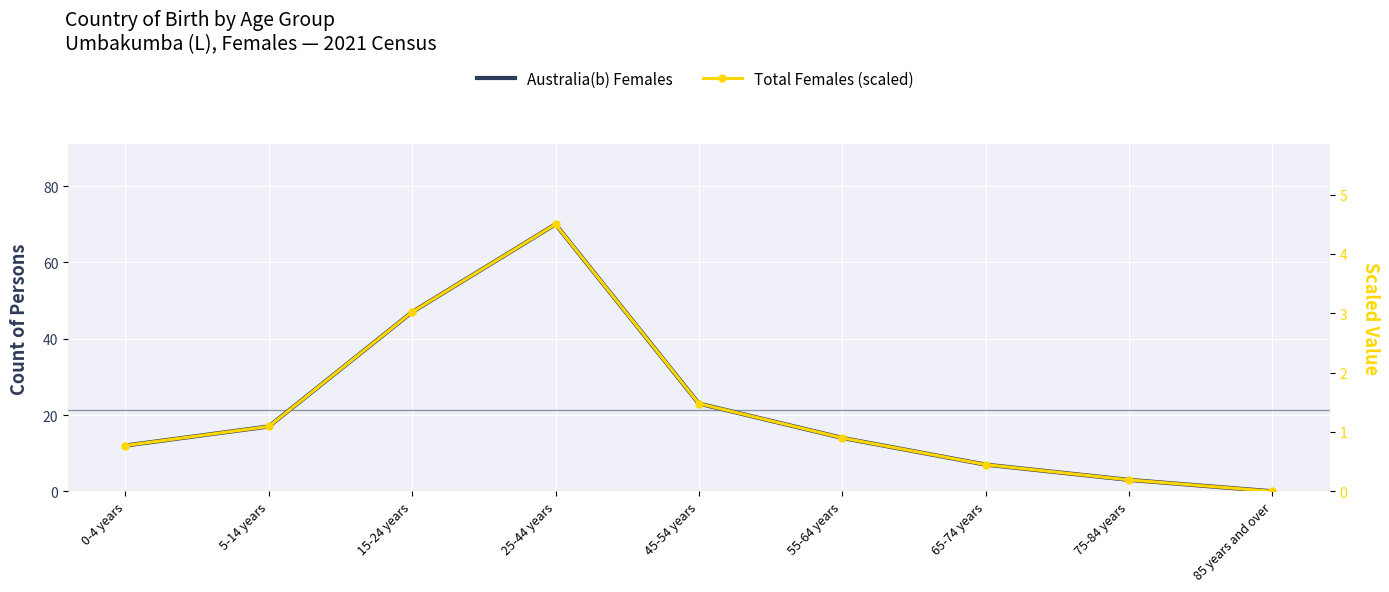

At which category does the chart reach its peak across all series?

25-44 years